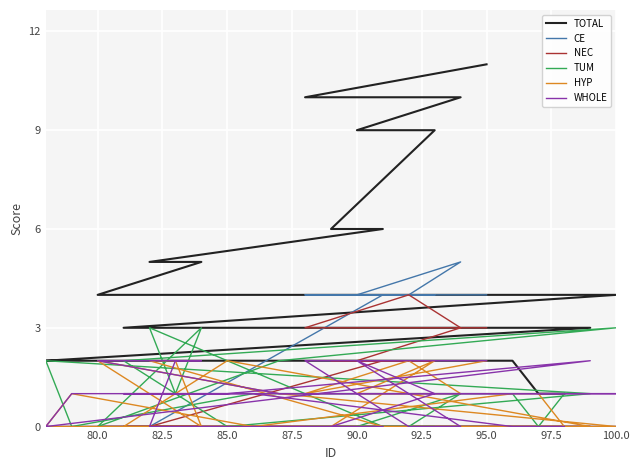

What are all the series names shown in the legend?

TOTAL, CE, NEC, TUM, HYP, WHOLE